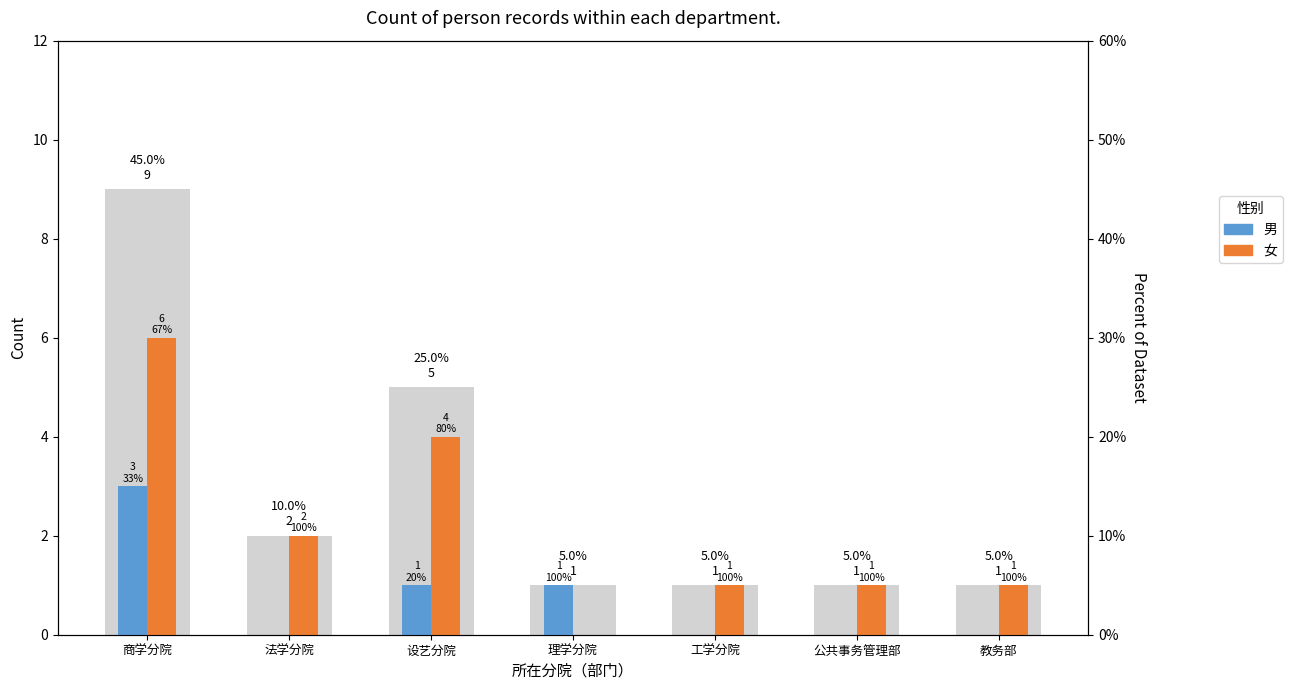

How many 女 values are between 1 and 4?

5